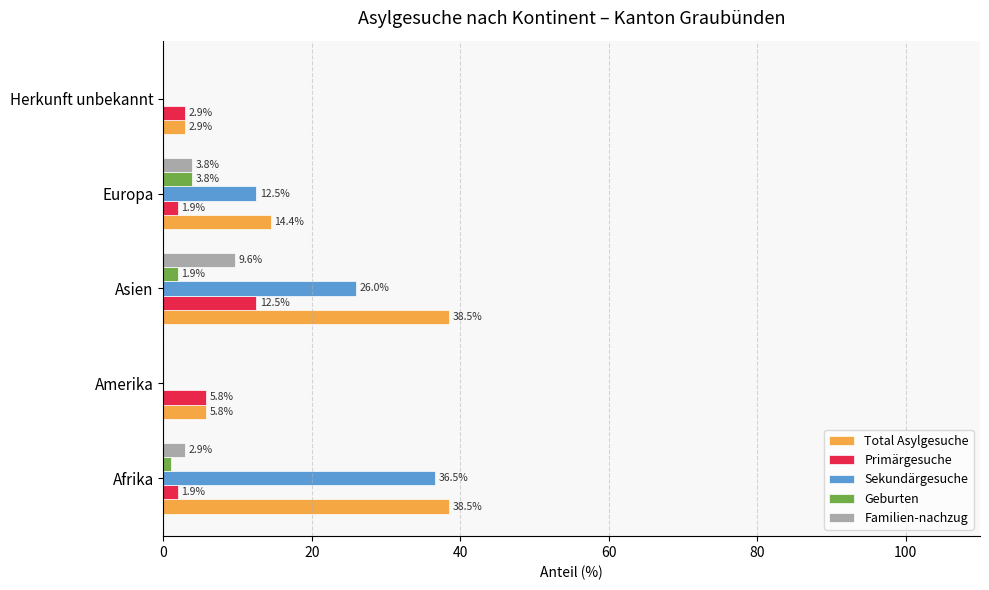

What is the sum of all Geburten values?

6.7